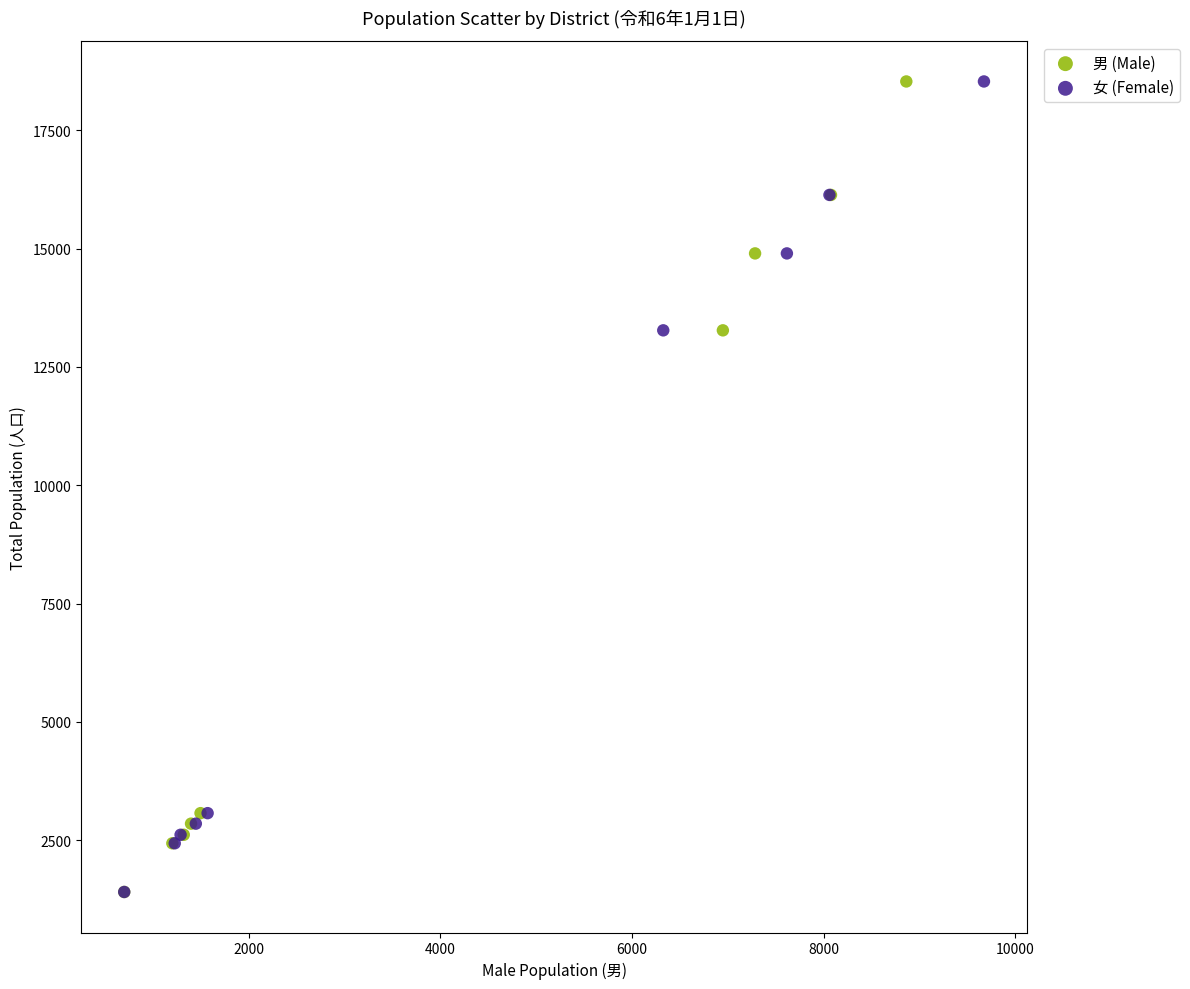

What are all the series names shown in the legend?

男 (Male), 女 (Female)